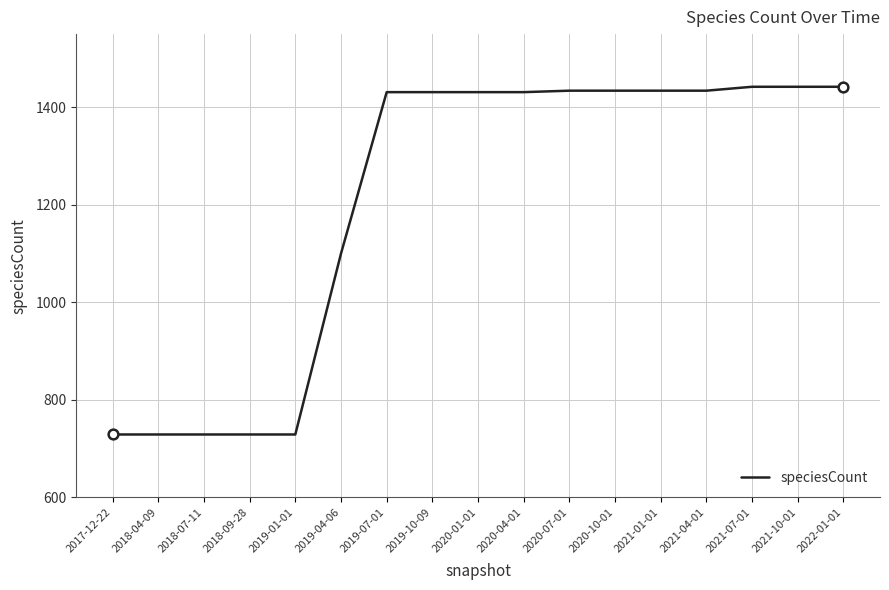

Between 2018-04-09 and 2019-04-06, which is larger?

2019-04-06